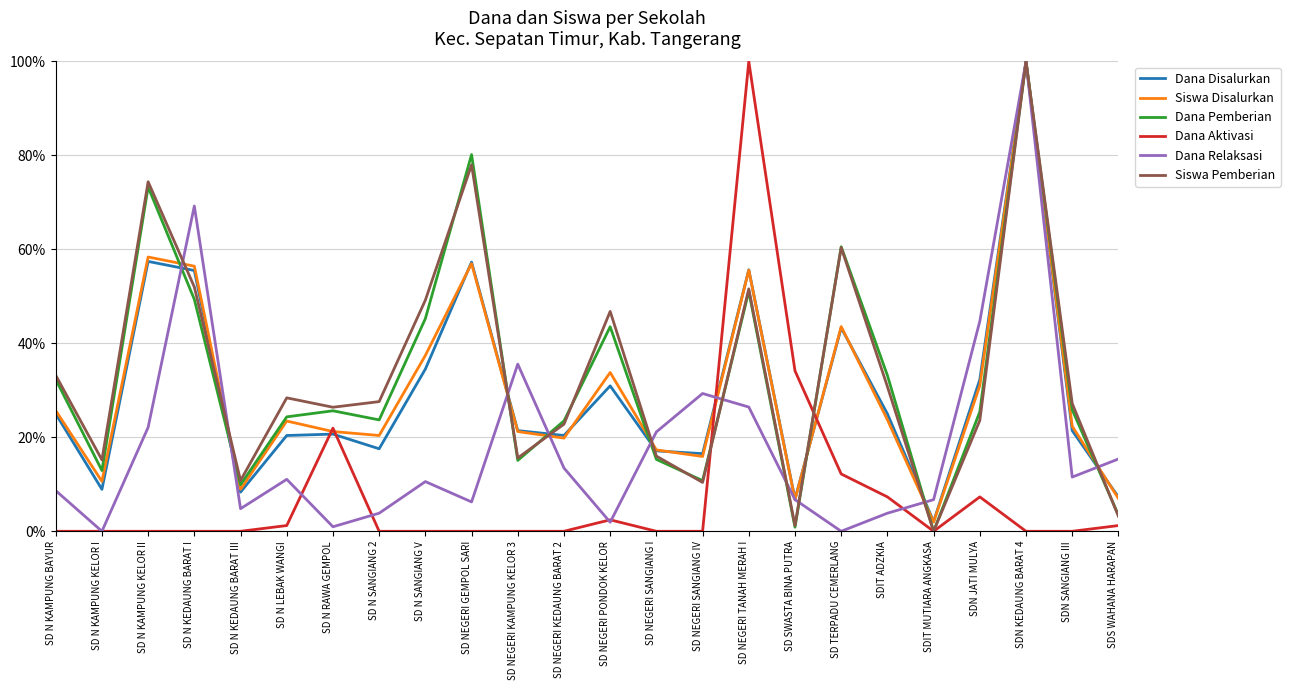

Where do Dana Pemberian and Dana Disalurkan first cross each other?

SD N KAMPUNG KELOR II and SD N KEDAUNG BARAT I